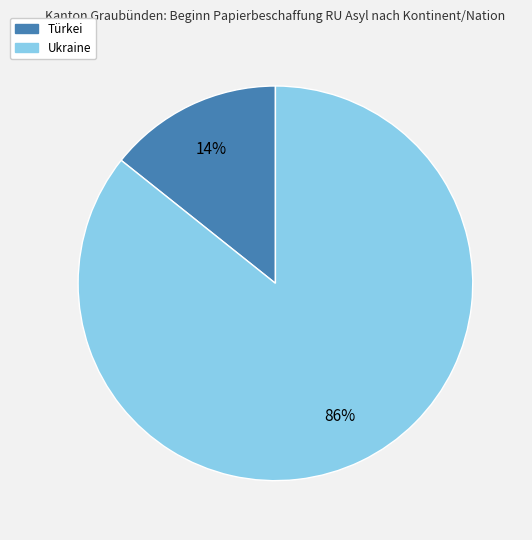

Does any single category account for the majority?

Yes